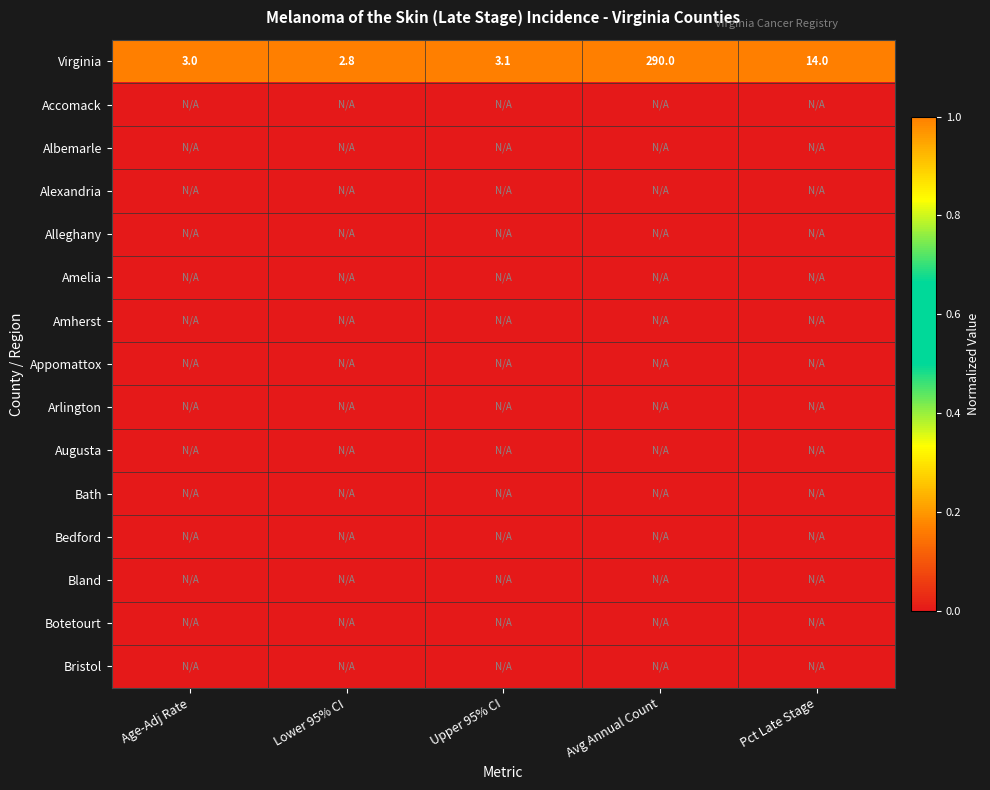

What is the maximum value for Virginia?

290.0